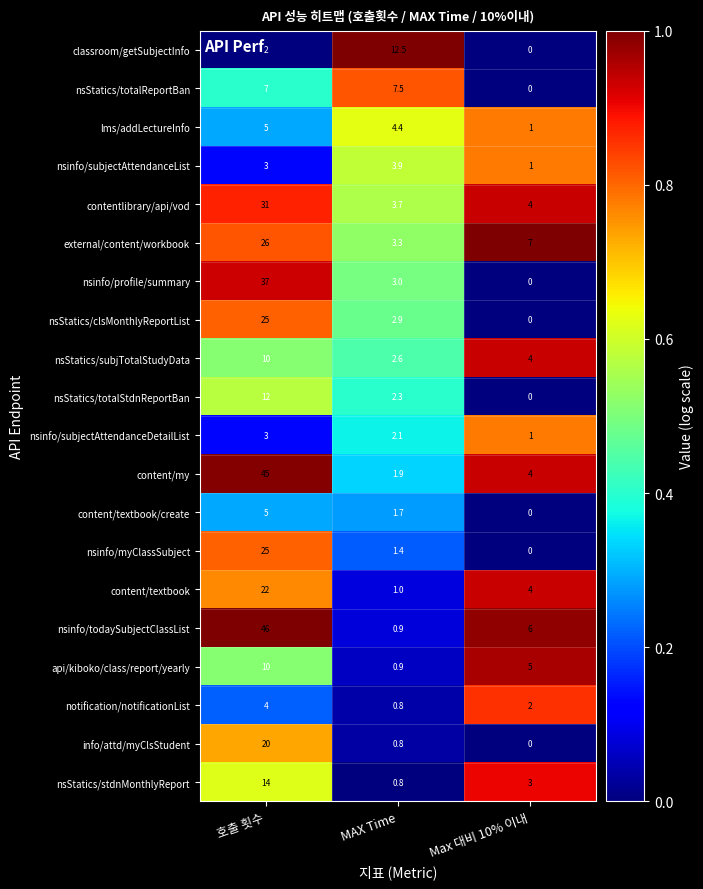

Rank the categories by nsinfo/subjectAttendanceList value from highest to lowest.

MAX Time, 호출 횟수, Max 대비 10% 이내